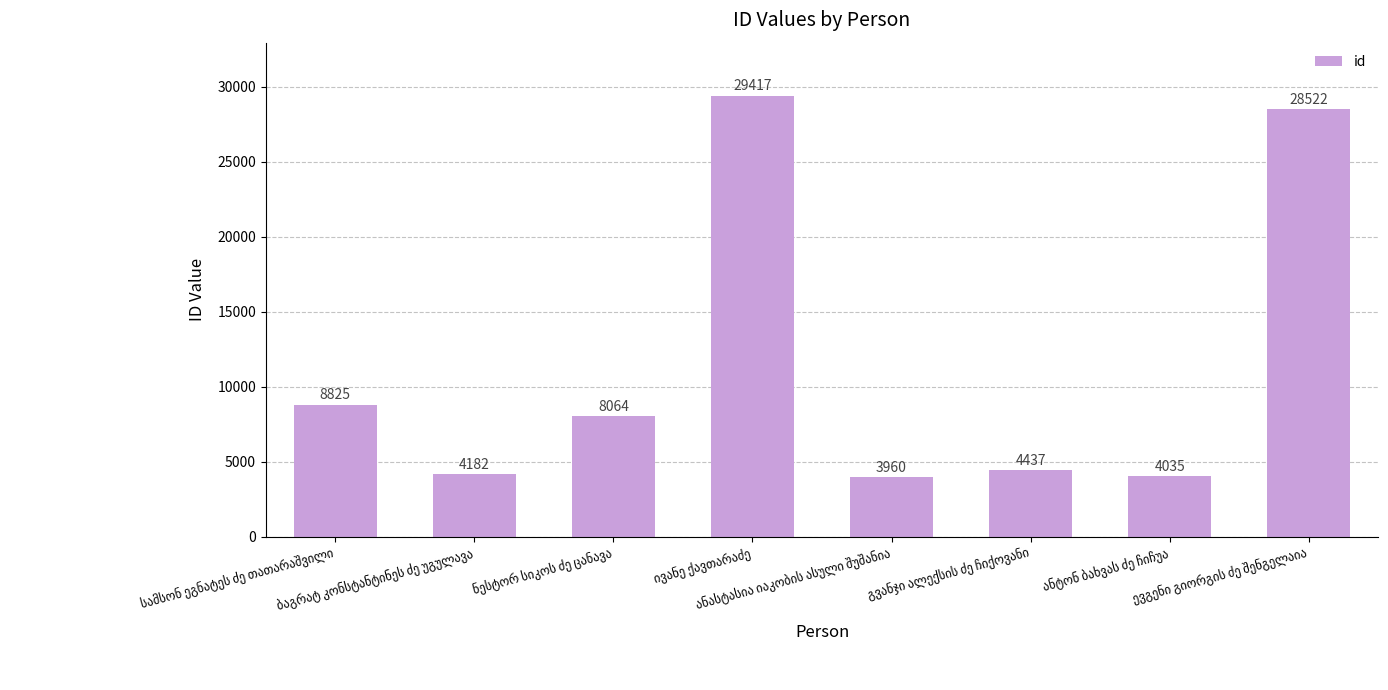

What is the greatest value displayed?

29417